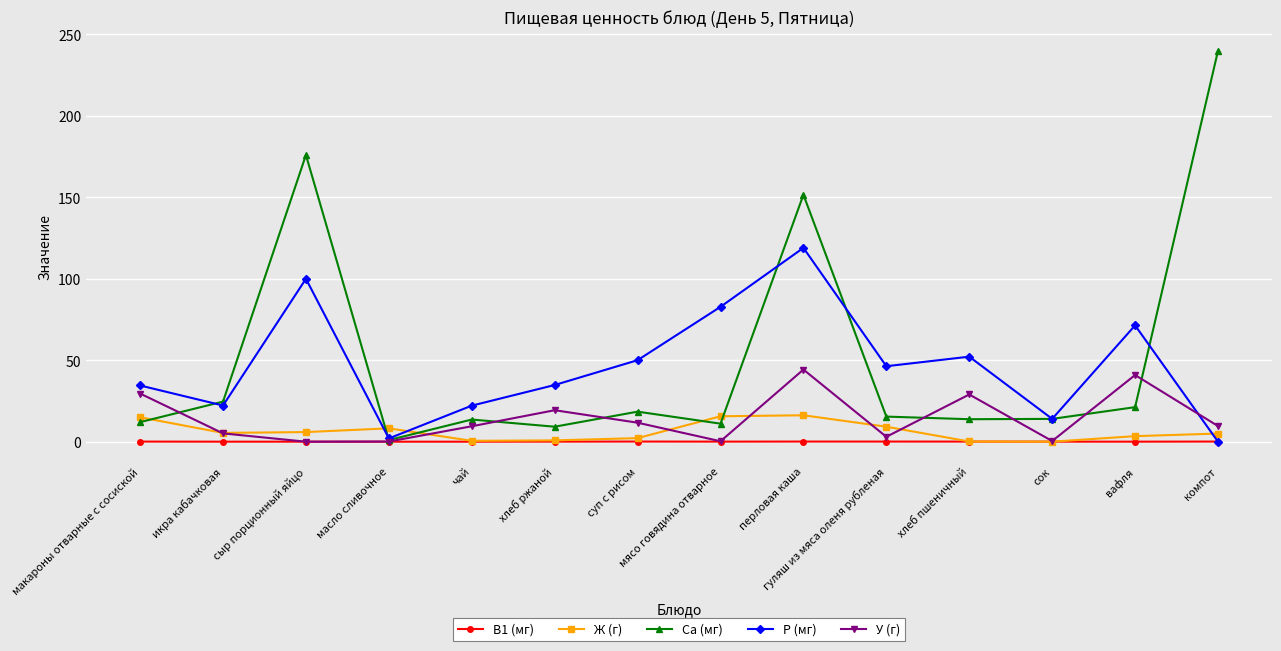

The value of У (г) at масло сливочное is 0.1. True or false?

True